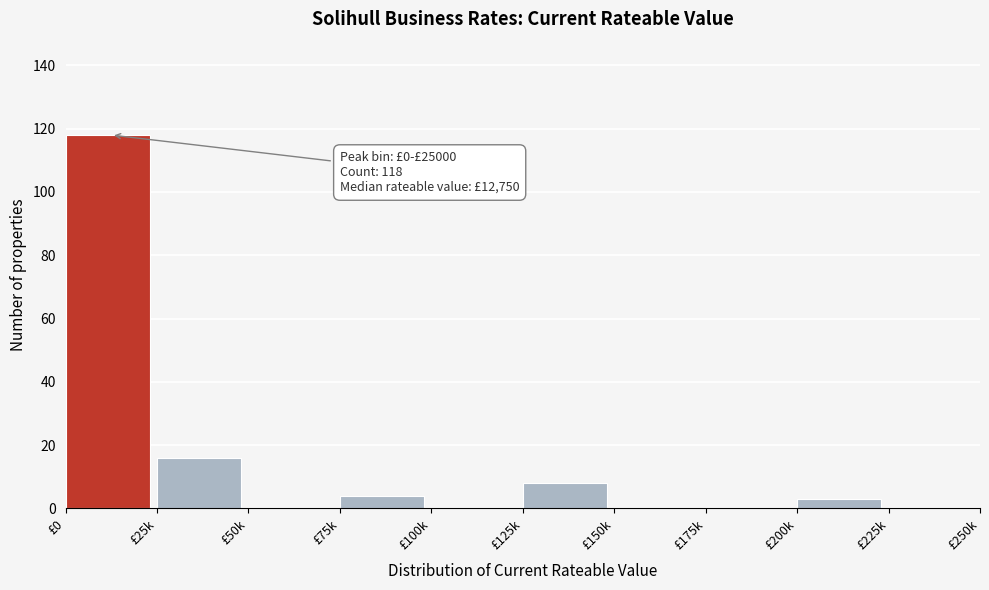

Reading left to right, list all the values displayed in this chart.

£0=118	£25k=16	£50k=0	£75k=4	£100k=0	£125k=8	£150k=0	£175k=0	£200k=3	£225k=0